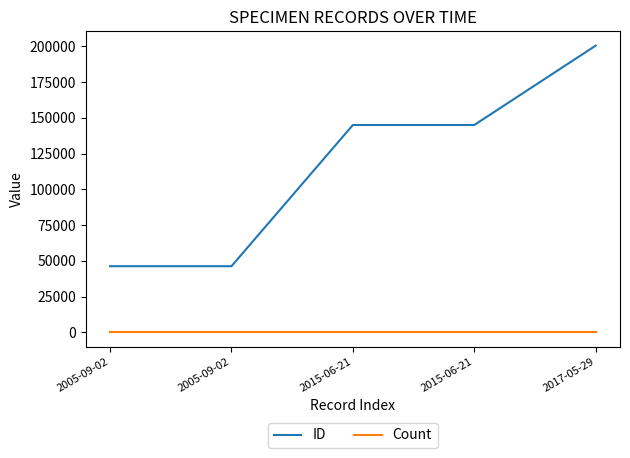

Rank the series by their average value, from highest to lowest.

ID, Count